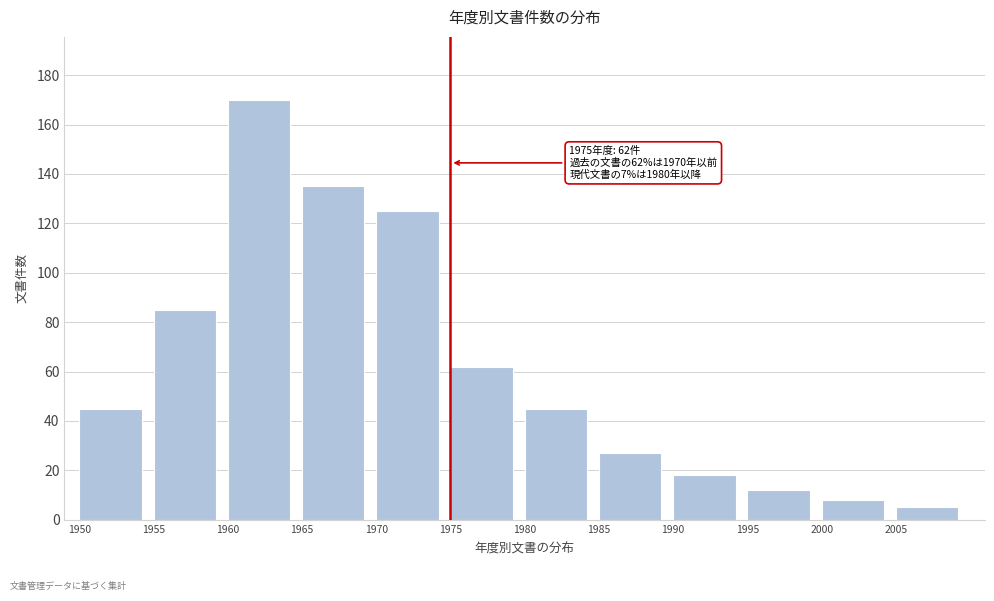

Reading left to right, transcribe all the data shown in this chart.

1950=45	1955=85	1960=170	1965=135	1970=125	1975=62	1980=45	1985=27	1990=18	1995=12	2000=8	2005=5